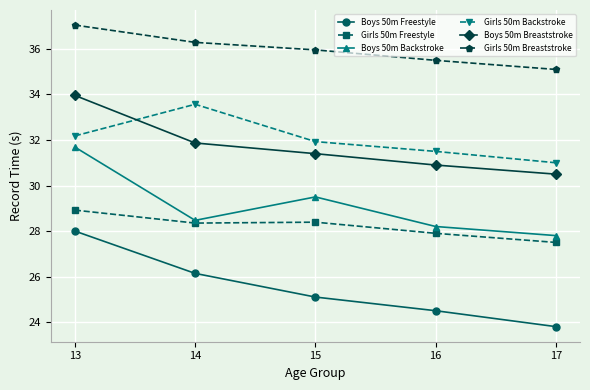

At how many categories does at least one series exceed 32?

5